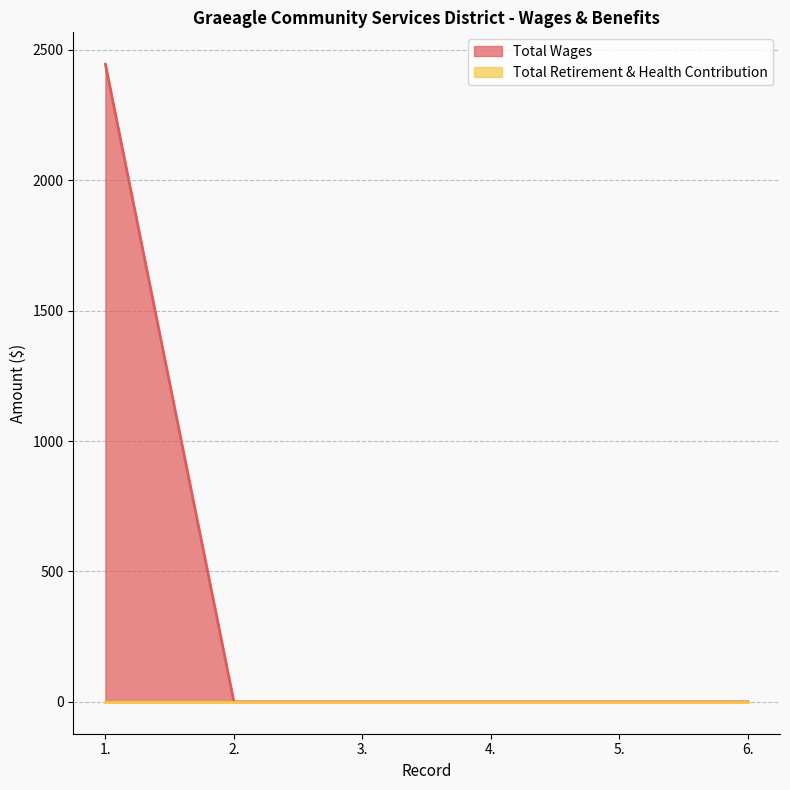

The value at 4. is 0. True or false?

True